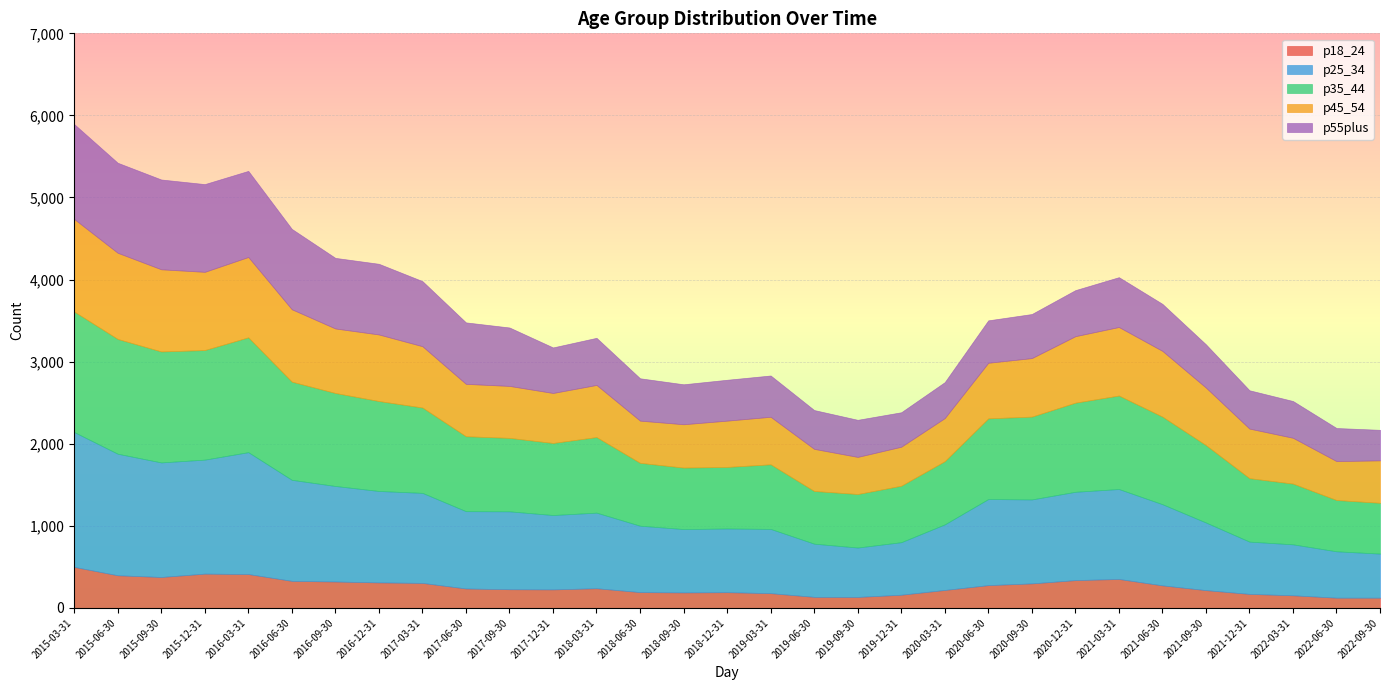

How many data points in p55plus are less than 555?

15